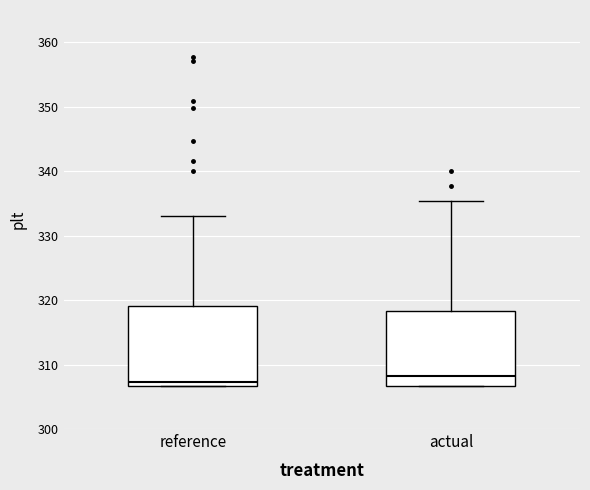

Where is the lower edge of the box for reference on the y-axis? The values are not printed on the chart, so give them approximately, as read against the axis.

307